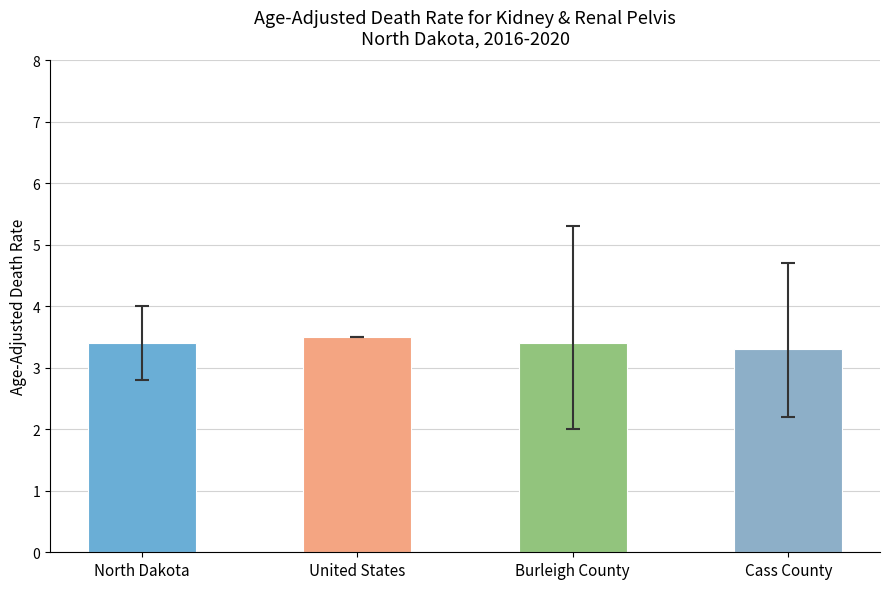

What is the change in value from United States to Burleigh County?

-0.1